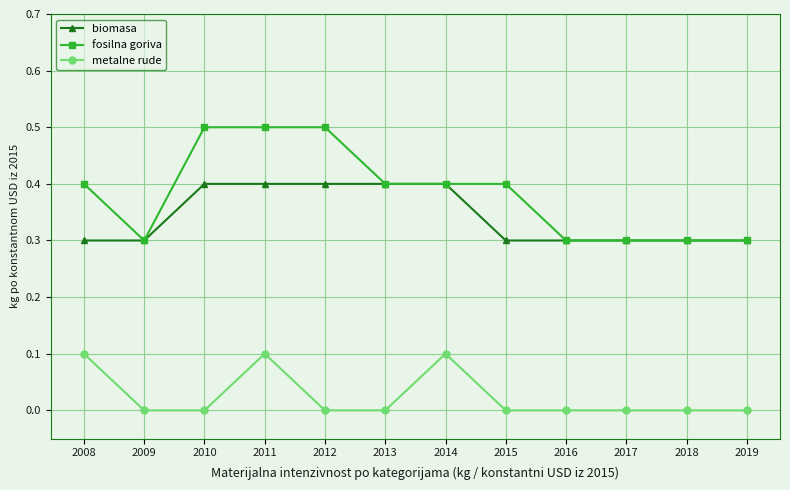

What is the value of the biomasa point at the 10th from the left?

0.3